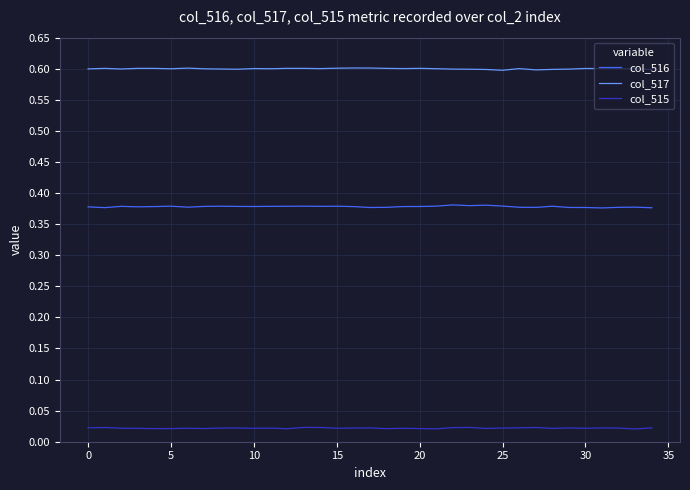

Rank the series by their maximum value, from highest to lowest.

col_517, col_516, col_515